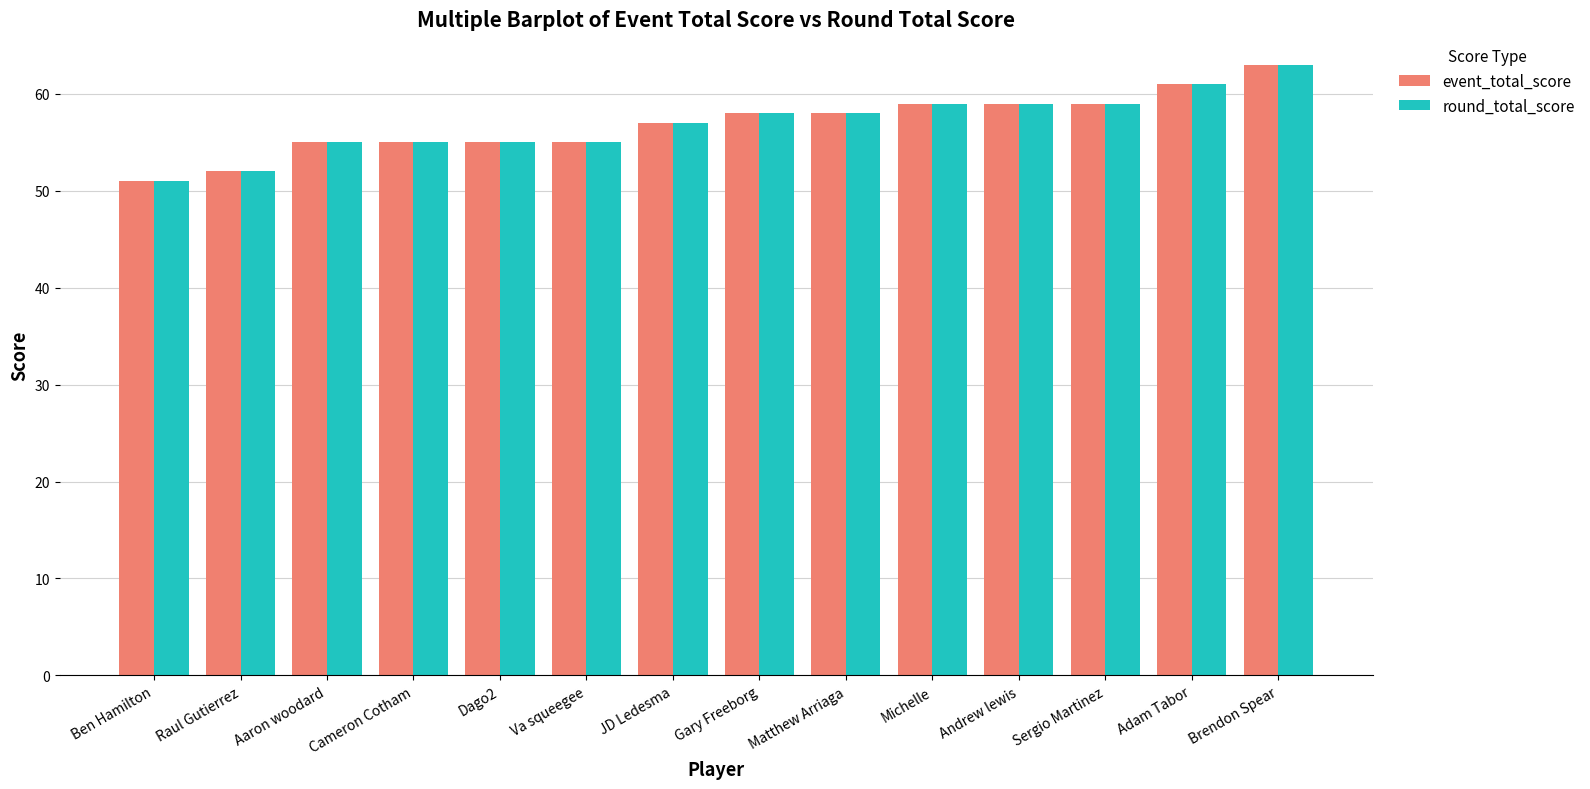

What is the lowest value of the round_total_score series?

51